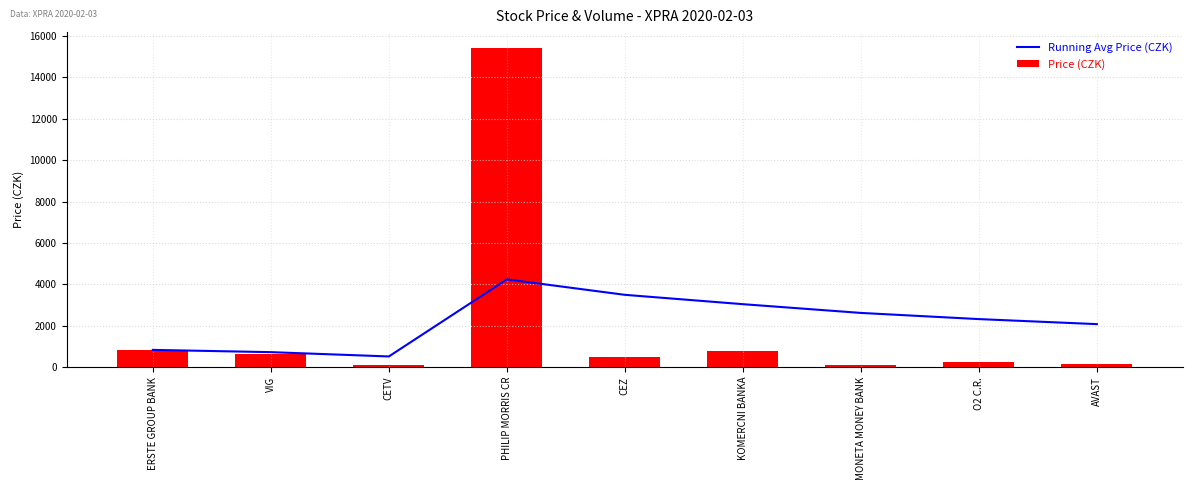

True or false: Running Avg Price (CZK) has a value of 335.5 at CETV.

False